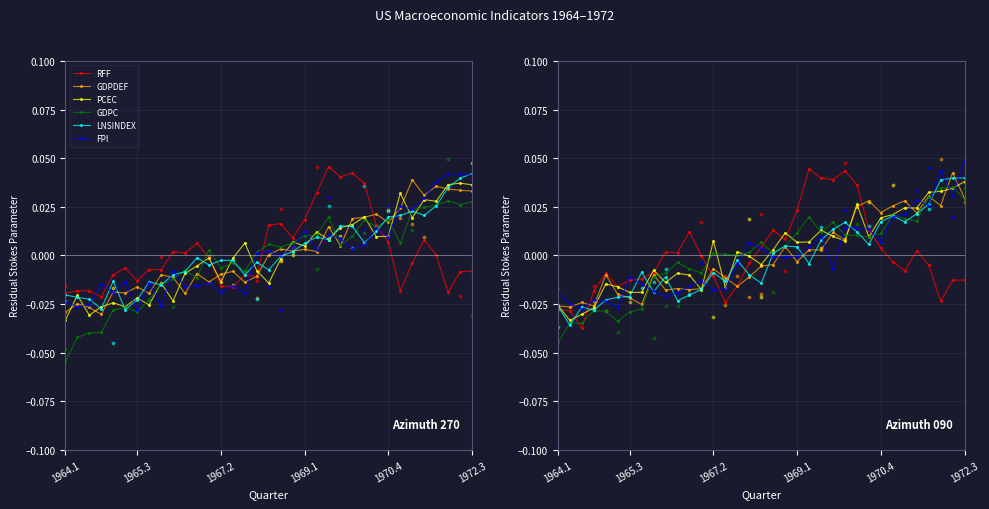

Is the value of PCEC at 8 greater than the value of GDPDEF at 23?

No